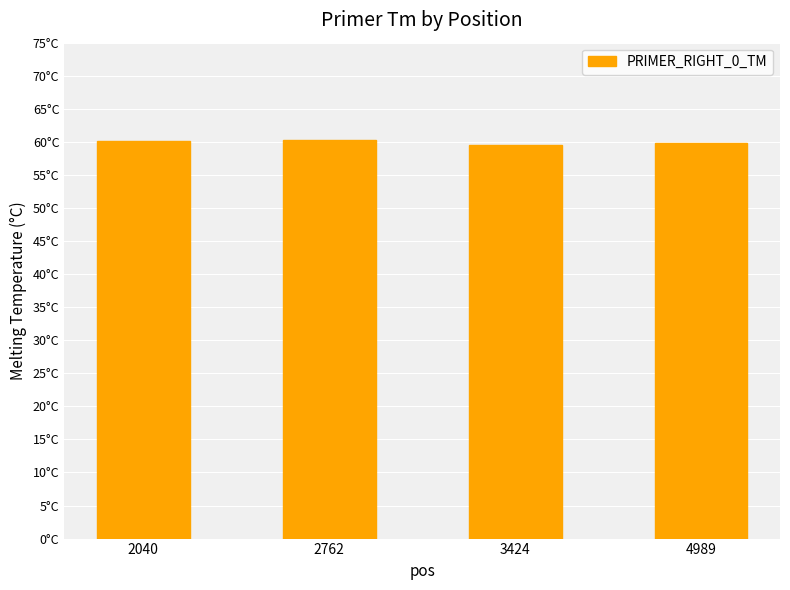

Does the chart contain any negative values?

No